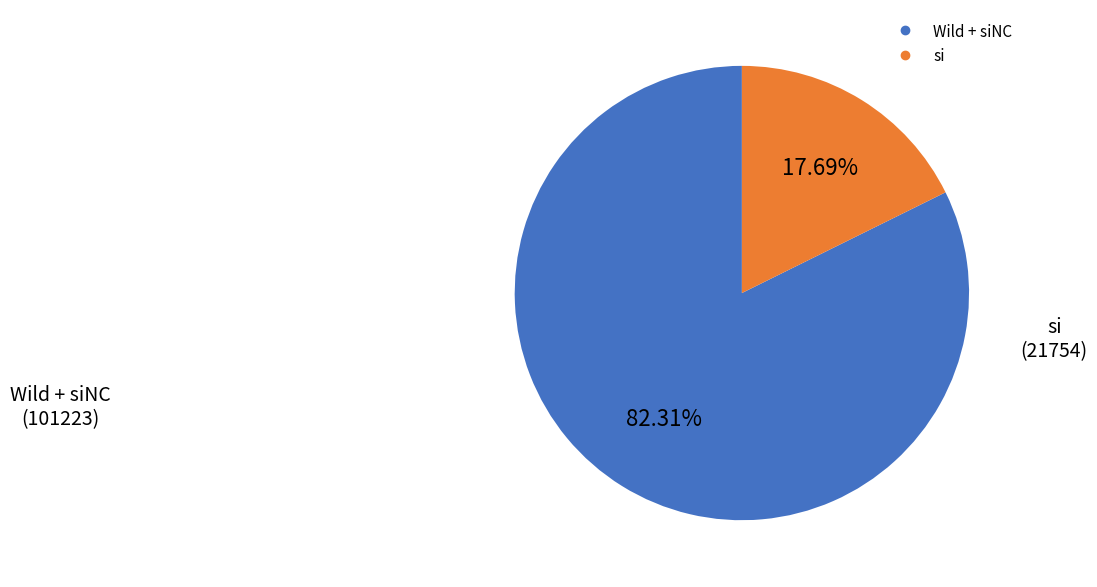

Does any single category account for the majority?

Yes